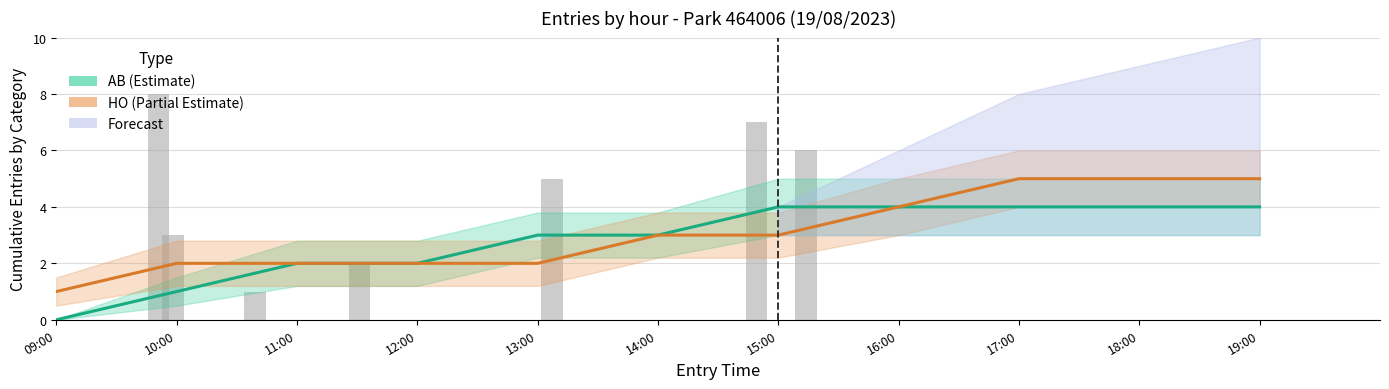

Reading right to left, what are all the values shown in this chart?

AB (Estimate): 4	4	4	4	4	3	3	2	2	1	0
HO (Partial Estimate): 5	5	5	4	3	3	2	2	2	2	1